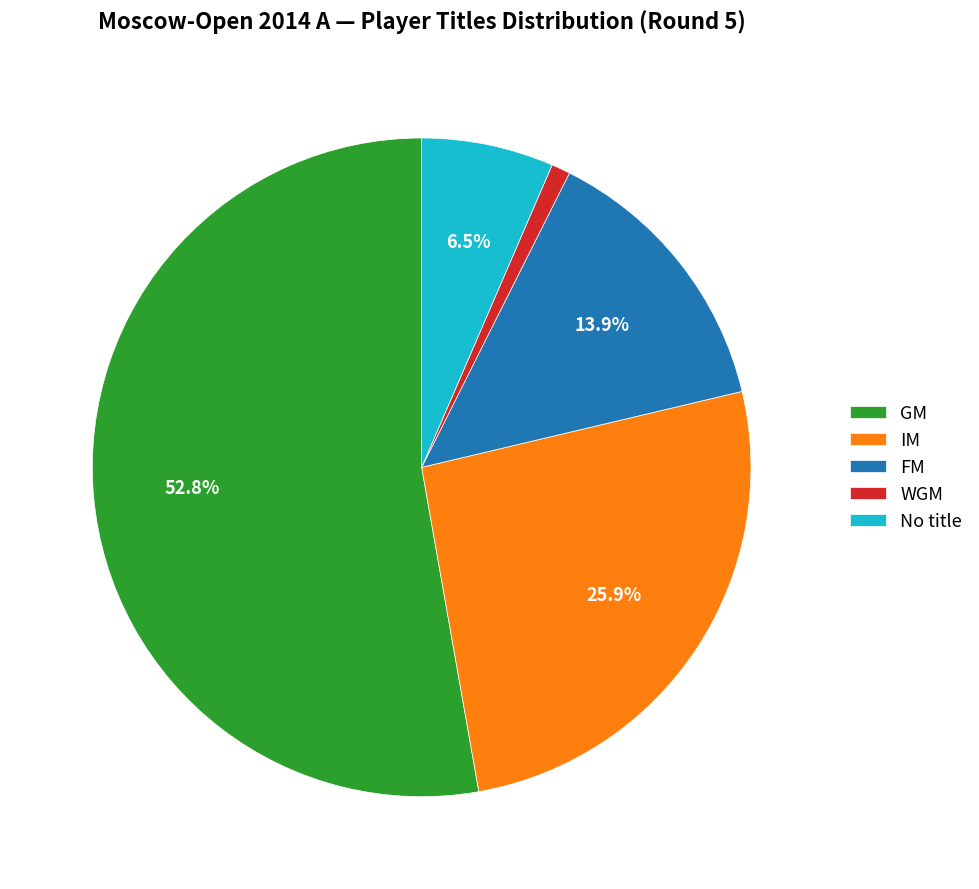

The GM slice represents 53% of the pie. True or false?

True